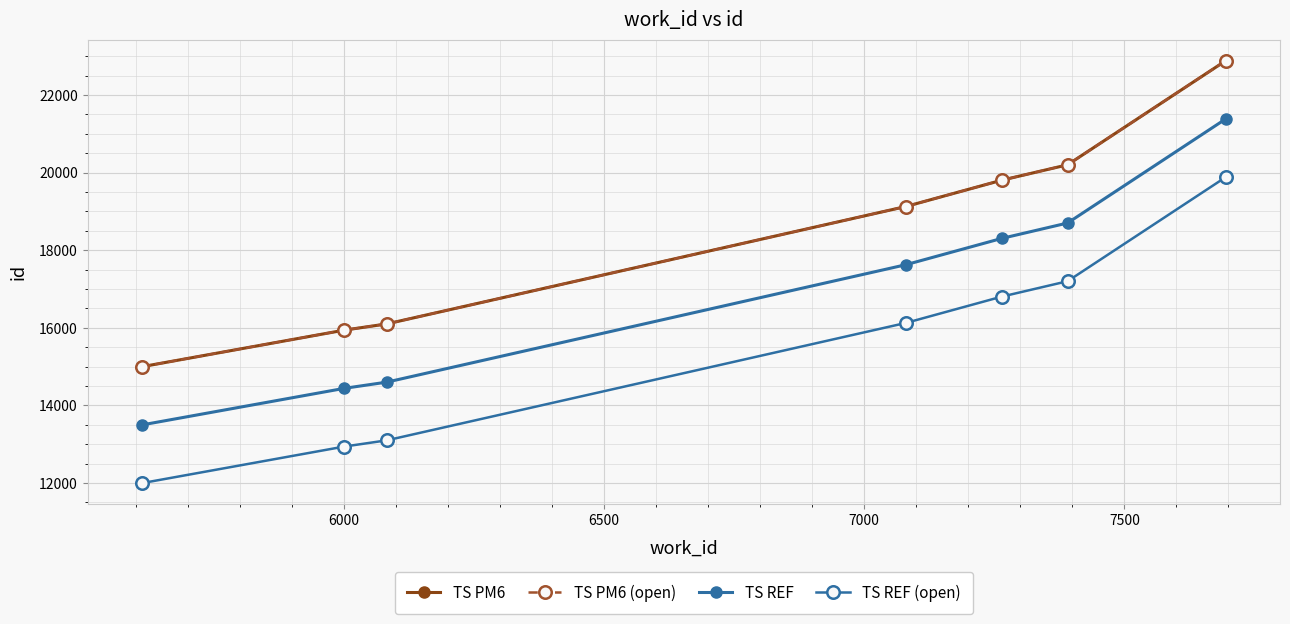

What is the sum of all TS REF (open) values?

108050